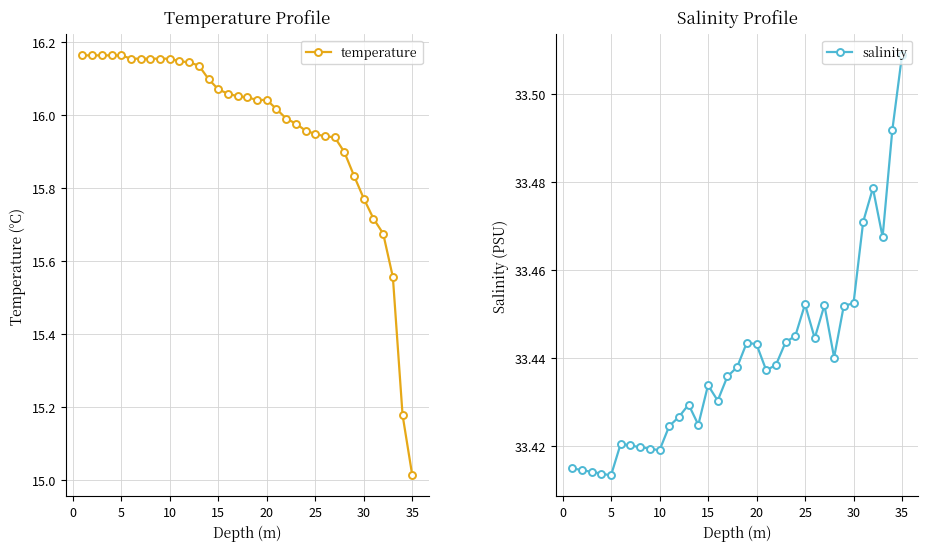

True or false: salinity and temperature intersect in this chart.

False